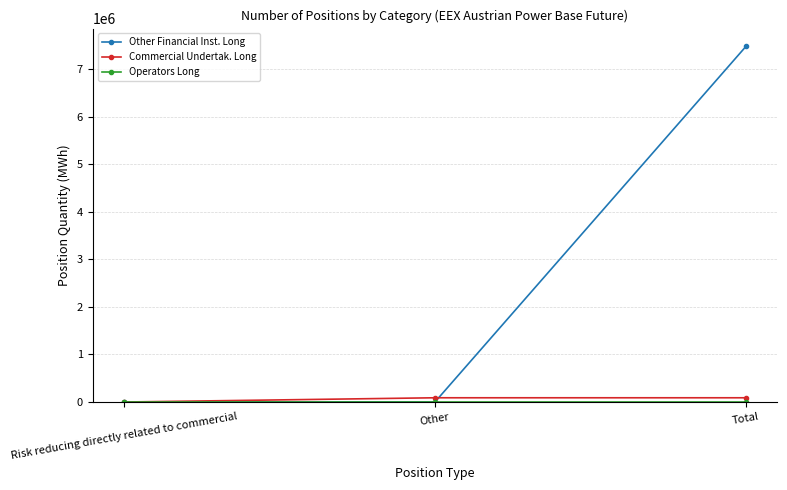

What is the value of the Commercial Undertak. Long point at the 3rd from the left?

89304